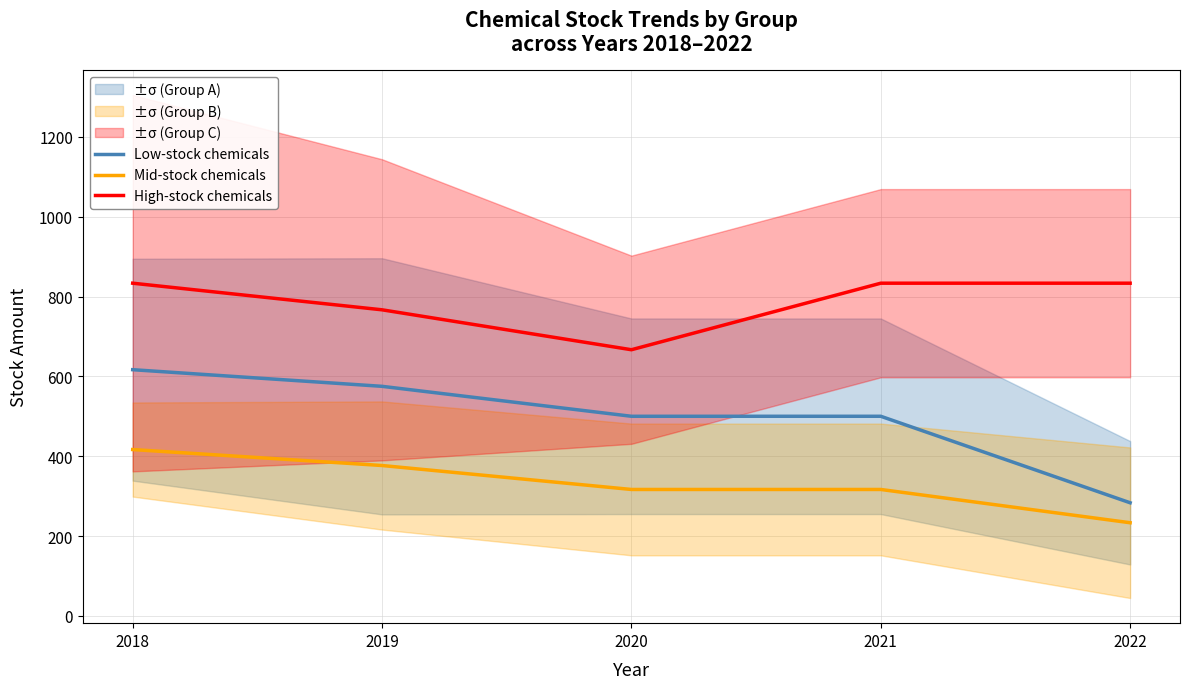

What are all the series names shown in the legend?

Low-stock chemicals, Mid-stock chemicals, High-stock chemicals